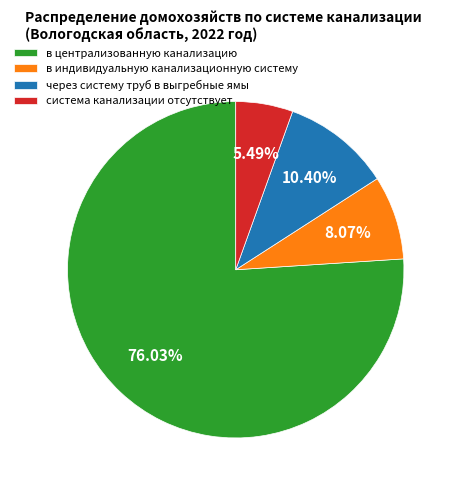

Is система канализации отсутствует the majority of the pie?

No